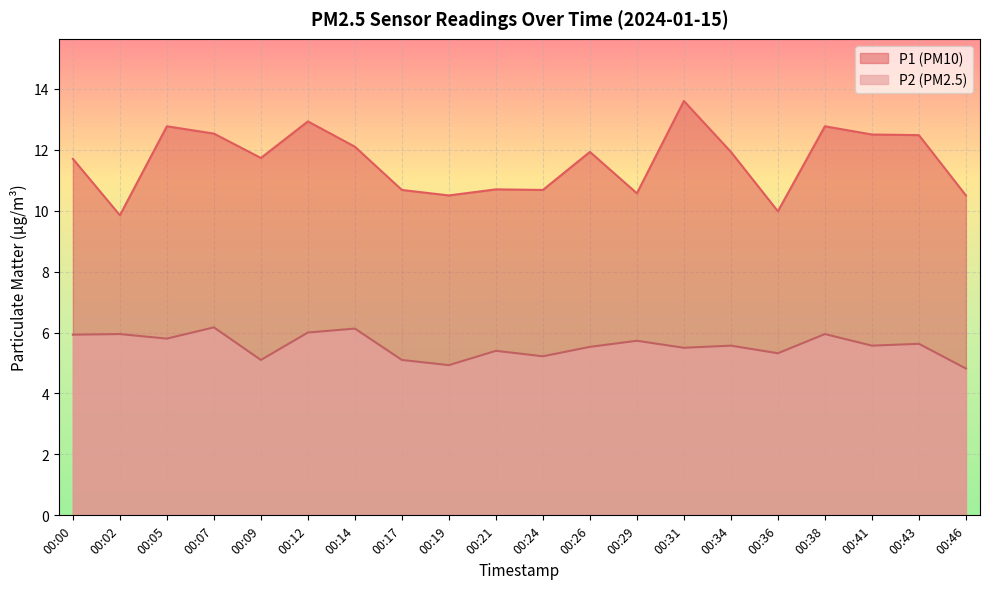

At which category is the sum across all series the highest?

00:31